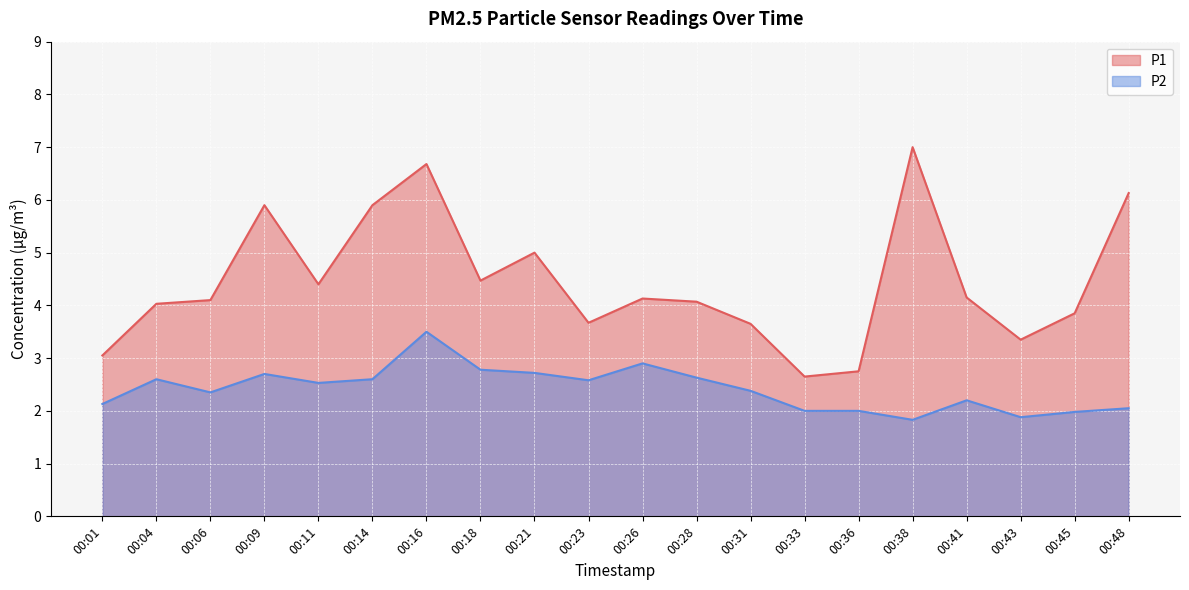

What is the spread (max minus min) of values at 00:23?

1.1